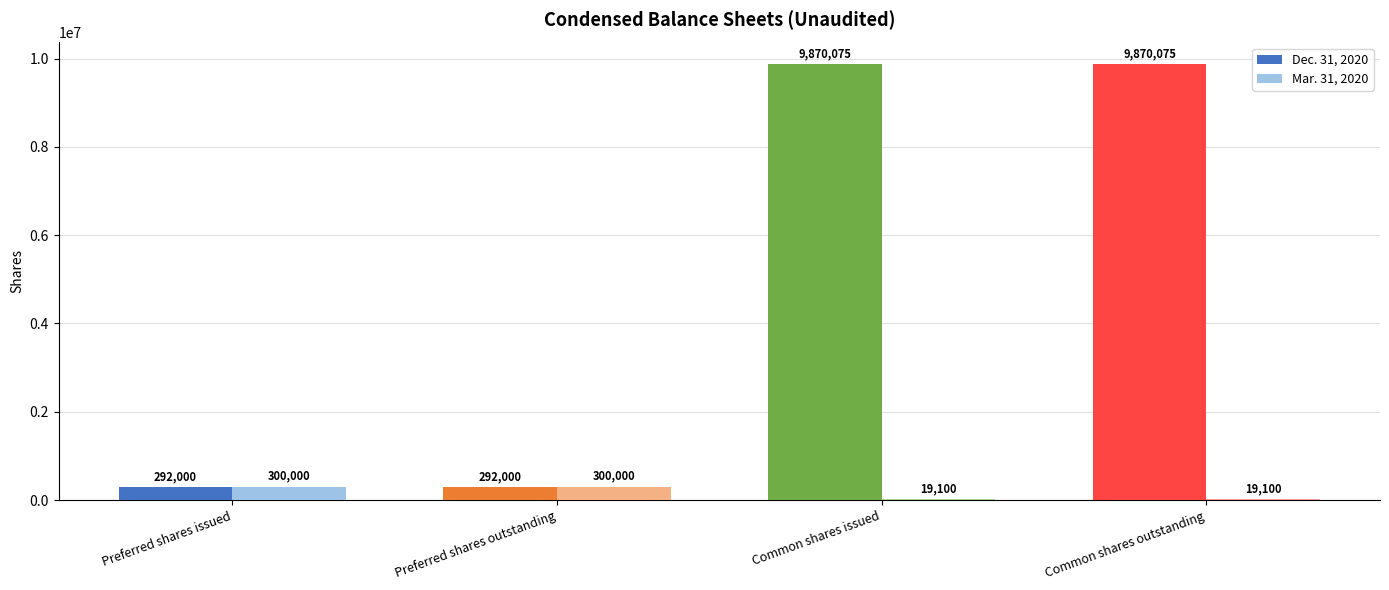

The Mar. 31, 2020 series shows 19100 at Common shares issued. True or false?

True